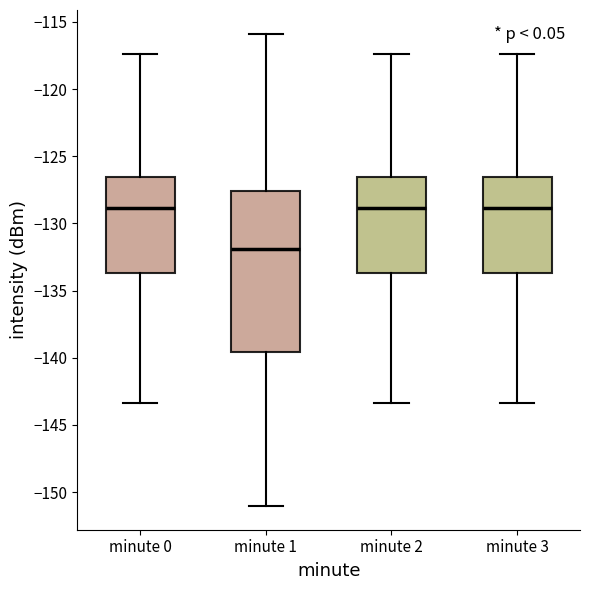

Reading left to right, transcribe this box plot: for each box, give where its median line is, the range the box spans, and where its two whiskers end, as read against the y-axis. The values are not printed on the chart, so give them approximately, as read against the axis.

minute 0: median -129.0, box -133.5 to -126.5, whiskers -143.5 to -117.5
minute 1: median -132.0, box -139.5 to -127.5, whiskers -151.0 to -116.0
minute 2: median -129.0, box -133.5 to -126.5, whiskers -143.5 to -117.5
minute 3: median -129.0, box -133.5 to -126.5, whiskers -143.5 to -117.5